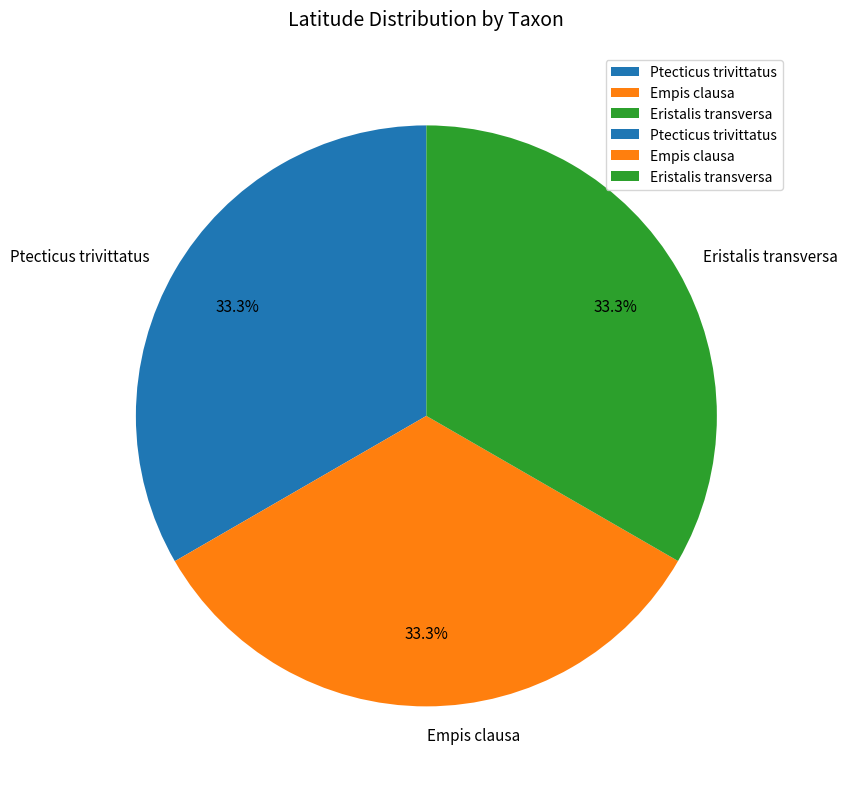

What is the total percentage of Ptecticus trivittatus and Empis clausa?

66.7%